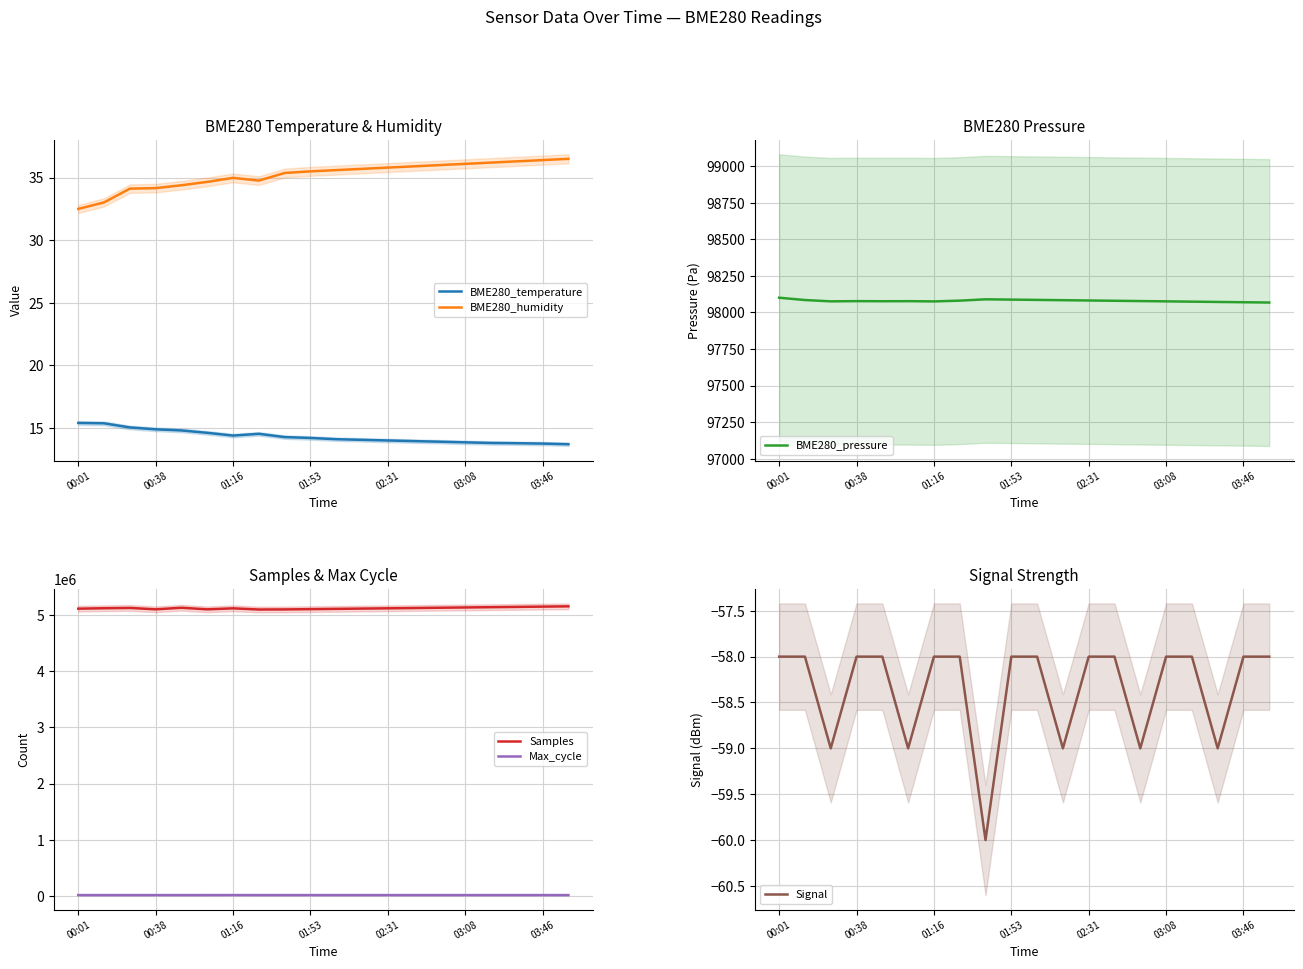

Rank the series at 00:01 from lowest to highest value.

Signal, BME280_temperature, BME280_humidity, Max_cycle, BME280_pressure, Samples